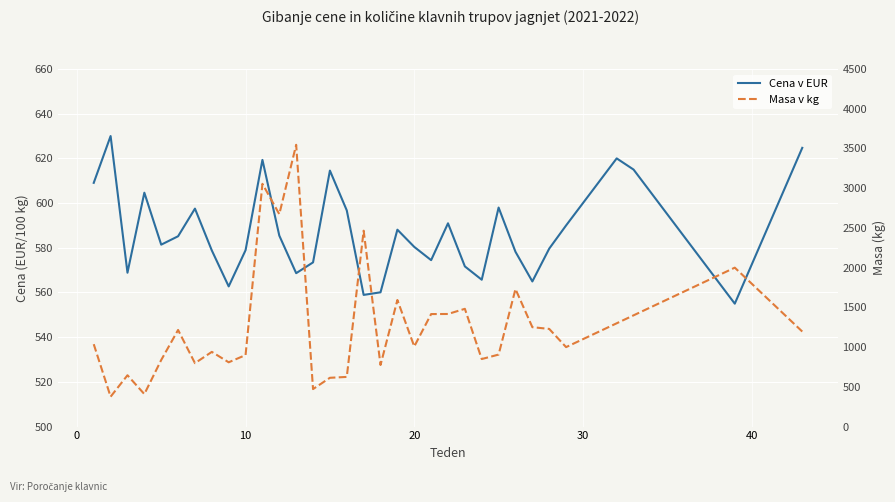

Which series has the largest range (max minus min)?

Masa v kg